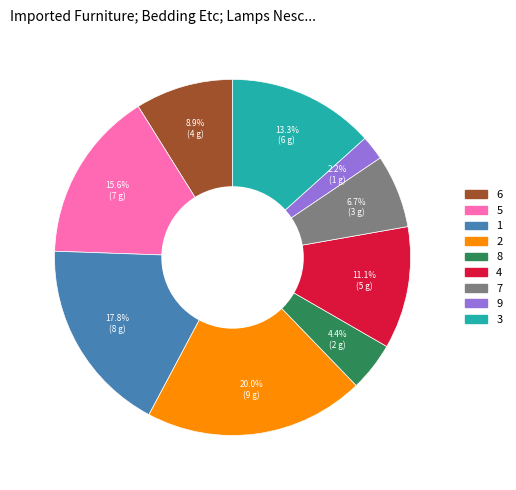

Is there any slice that represents more than half of the pie?

No